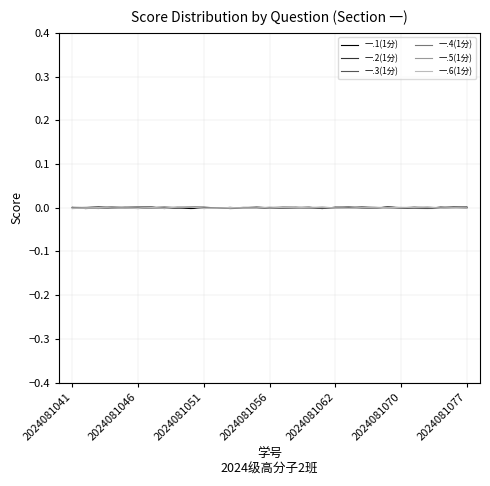

What are all the series names shown in the legend?

一.1(1分), 一.2(1分), 一.3(1分), 一.4(1分), 一.5(1分), 一.6(1分)